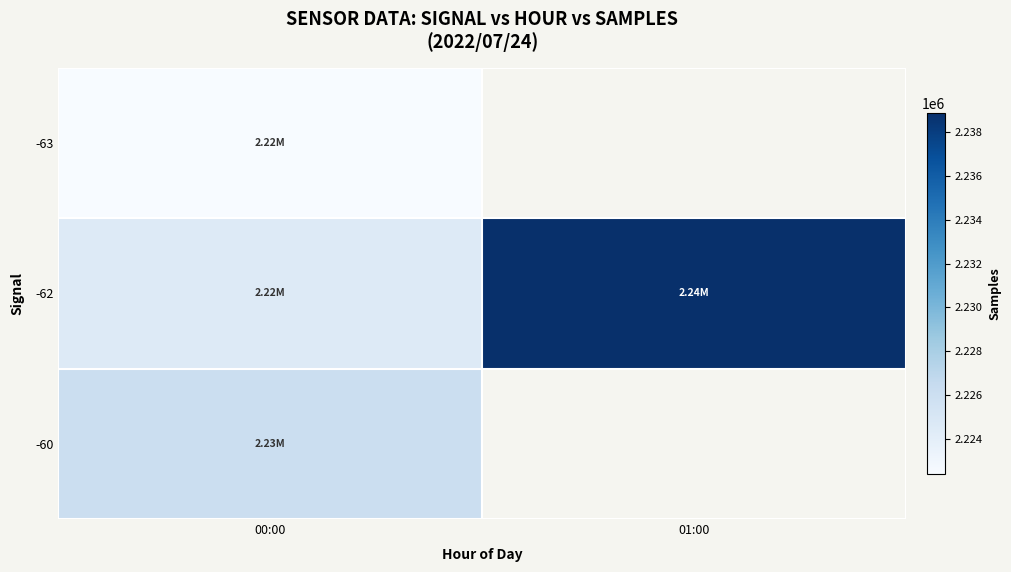

True or false: -62 has a value of 2224596.4 at 00:00.

True